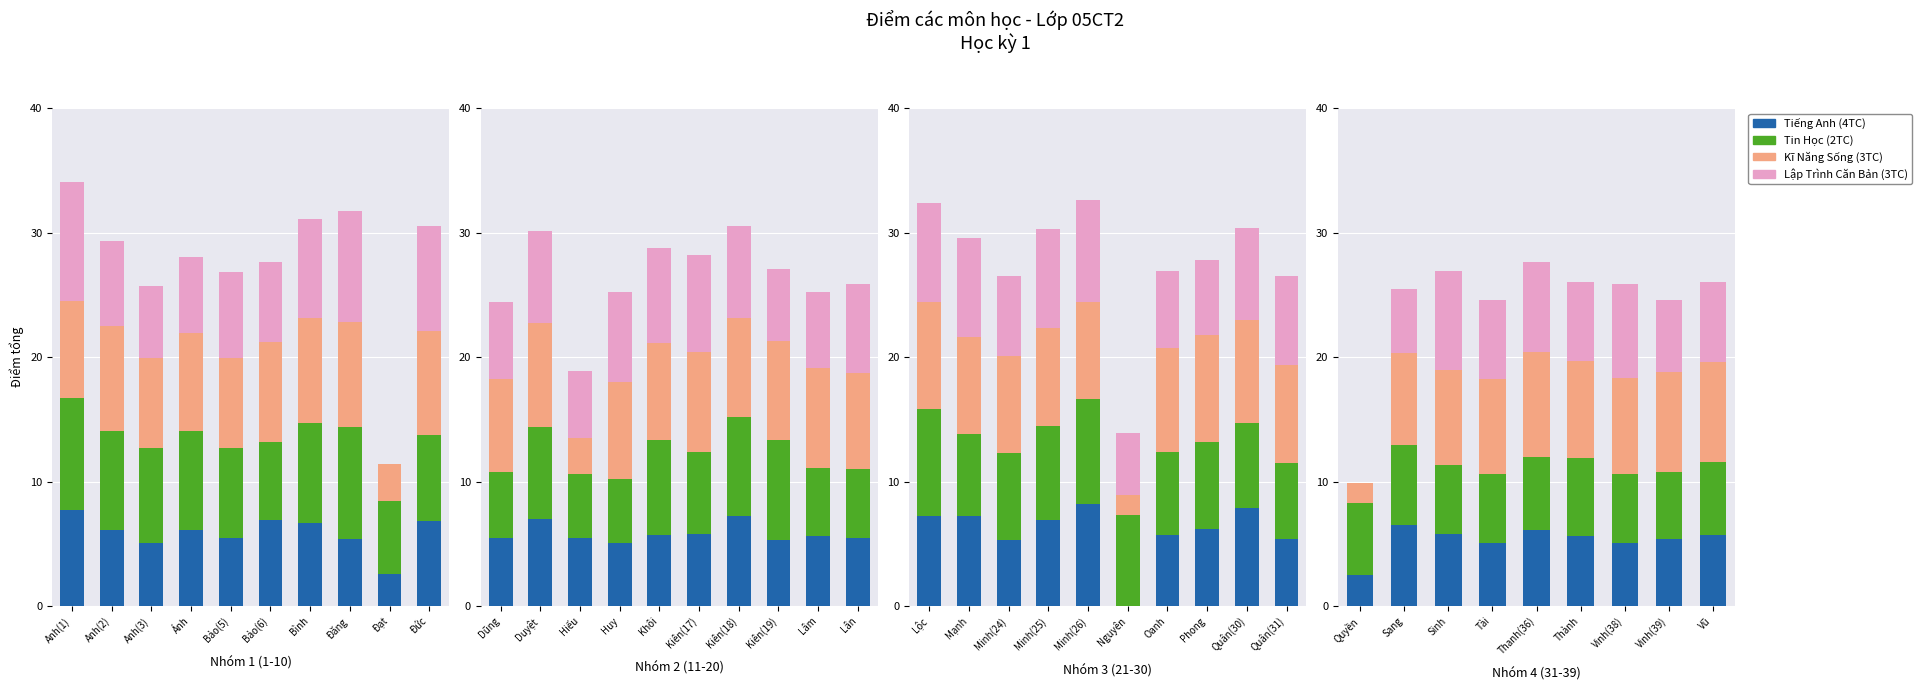

What is the label of the 6th bar from the left?

Thành